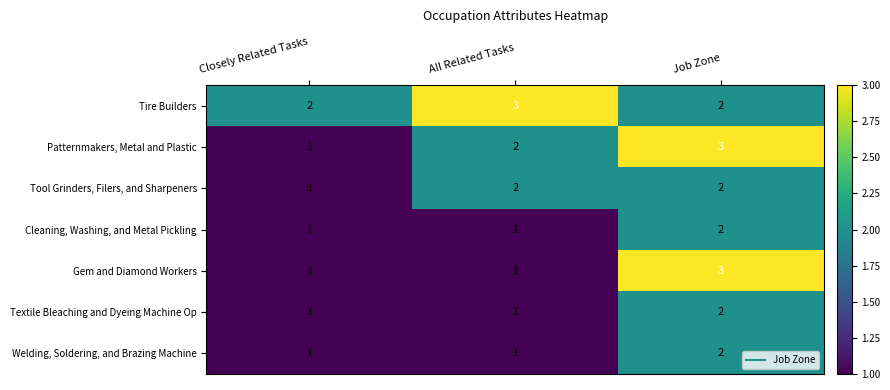

True or false: Textile Bleaching and Dyeing Machine Op has a value of 2 at Job Zone.

True